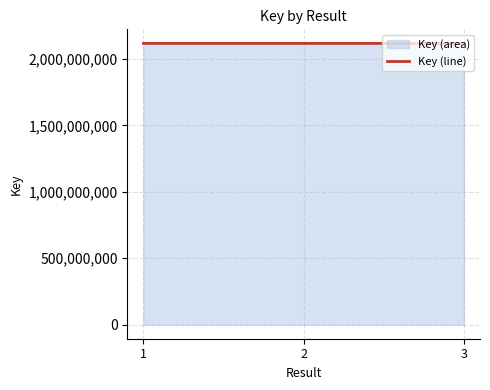

Where does the data first go above 2117937071?

3